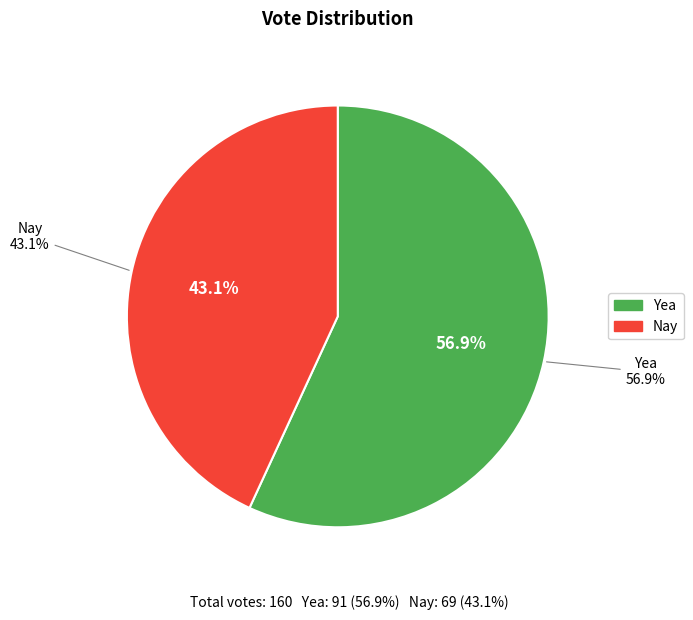

How many slices are in this pie chart?

2